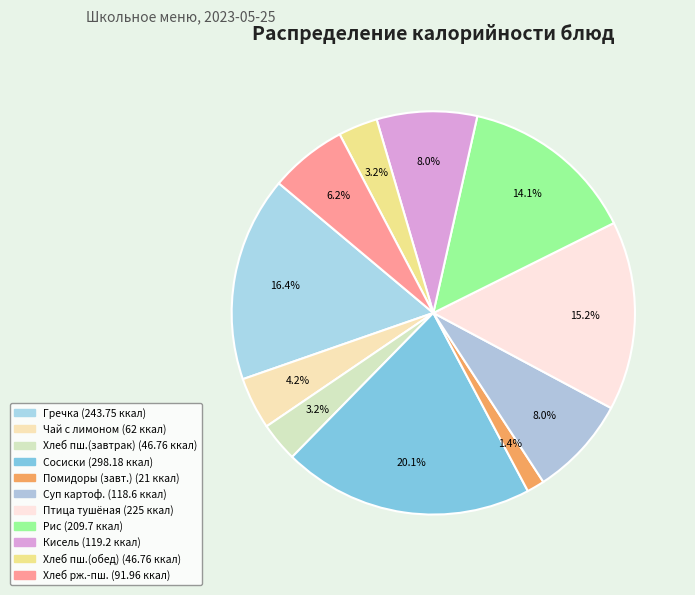

How many segments does this pie chart have?

11